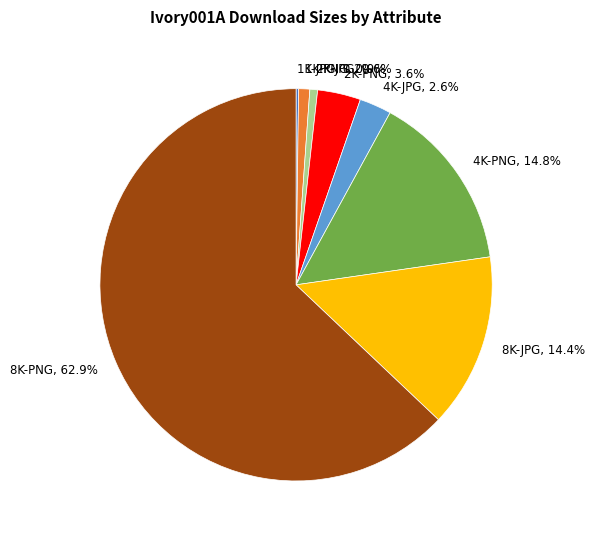

Is it true that 1K-PNG is 7% of the pie?

False